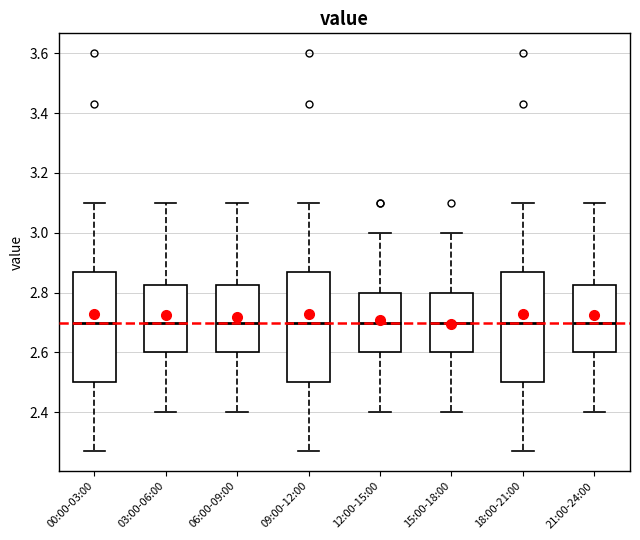

Where is the lower edge of the box for 21:00-24:00 on the y-axis? The values are not printed on the chart, so give them approximately, as read against the axis.

2.60